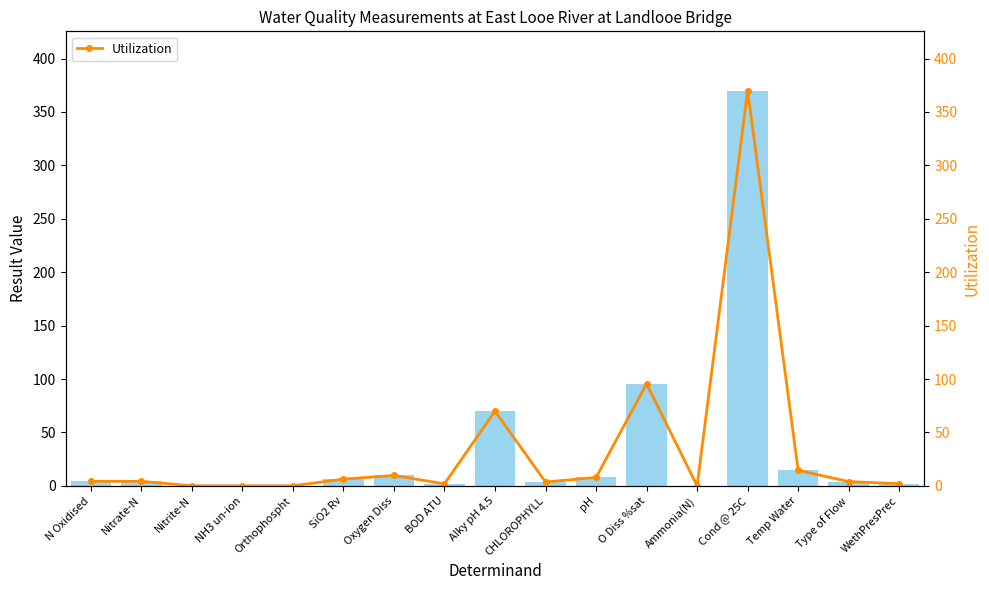

True or false: Utilization has more than 0 interior local peaks.

True